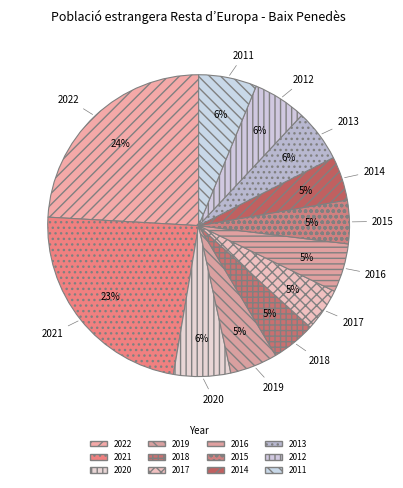

Does 2016 account for over 50% of the chart?

No